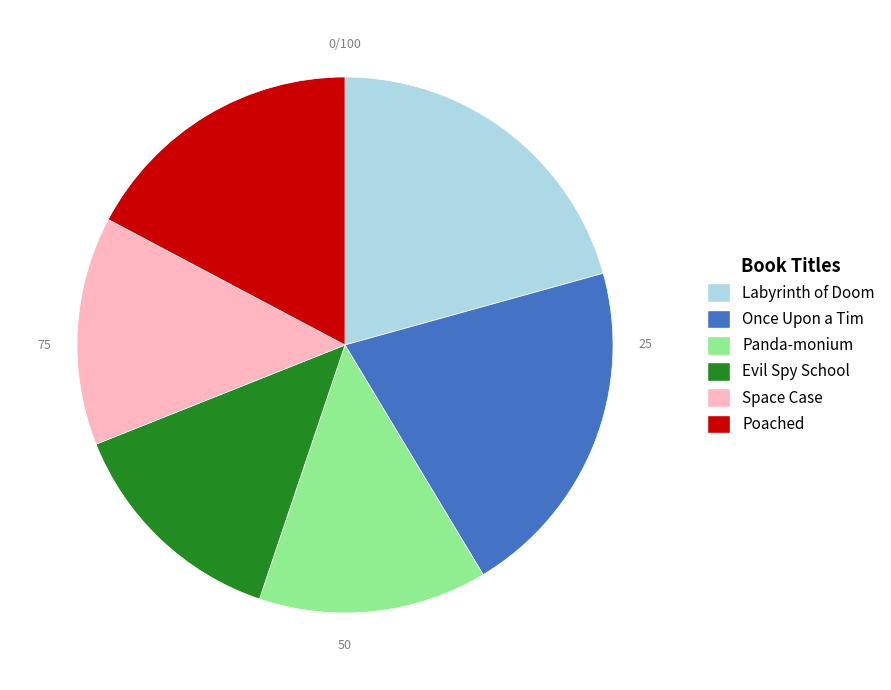

Is there a majority slice in this chart?

No